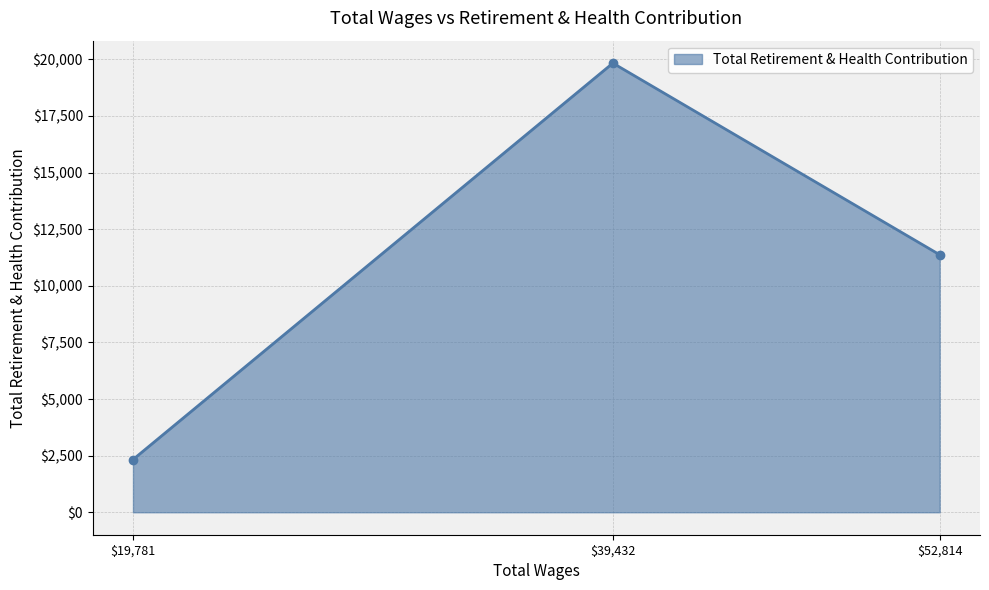

Reading left to right, list all the values displayed in this chart.

$19,781=2328	$39,432=19833	$52,814=11372